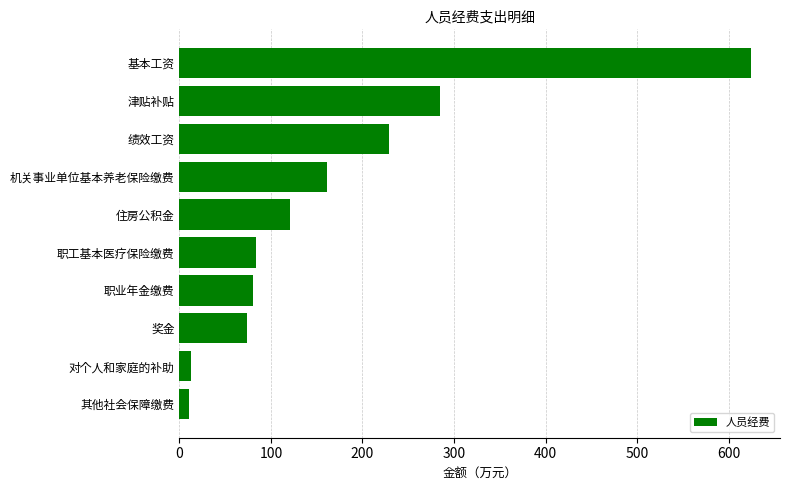

What is the greatest value displayed?

624.8